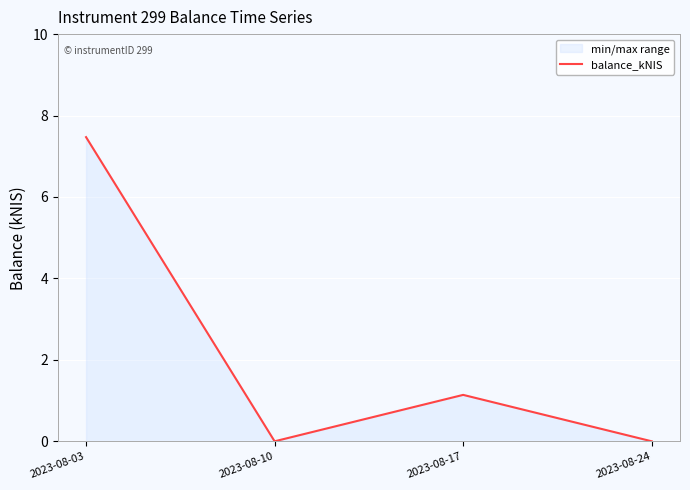

Count the number of values greater than 1.

2